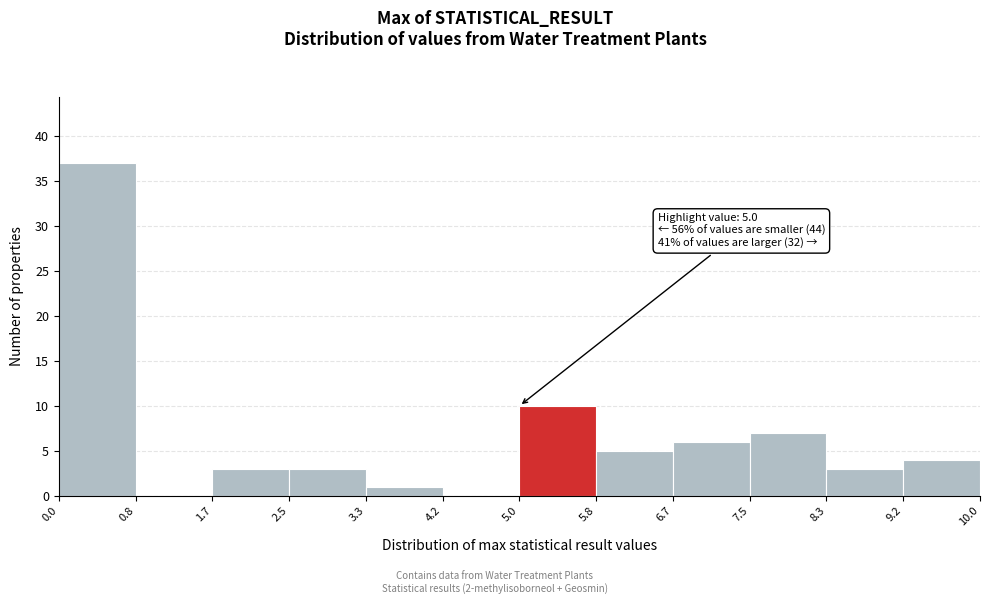

Over which range of the x-axis is the bar tallest?

0.0 to 0.8